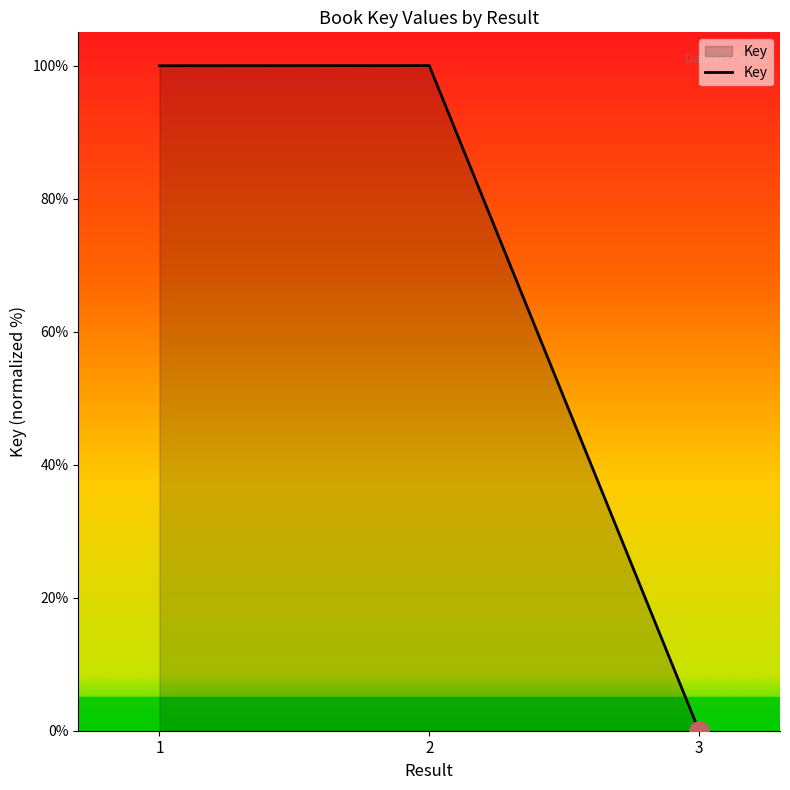

What is the average value?

66.7